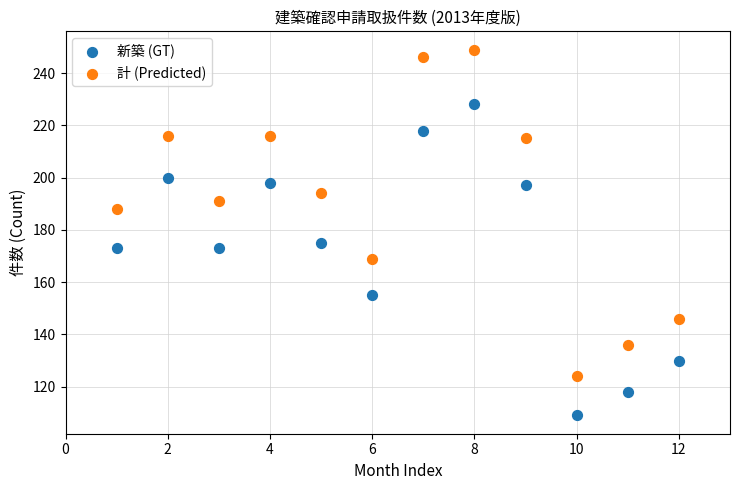

Across all series, what Y value is closest to 179?

175